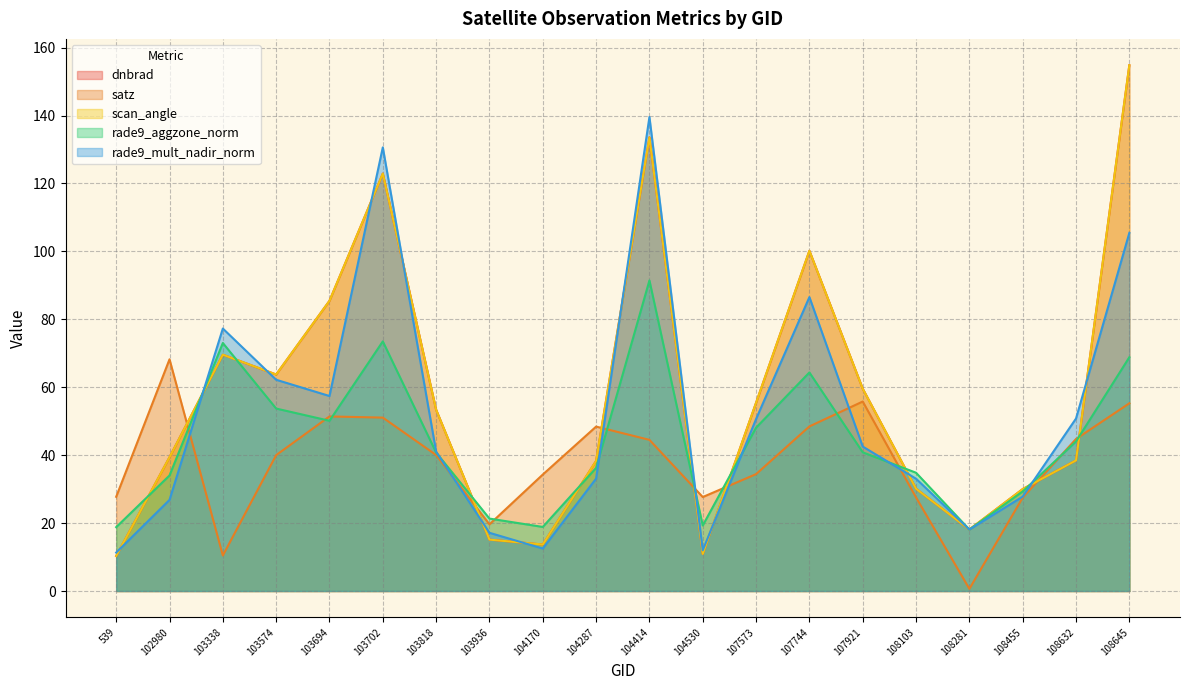

Which series ends up on top after the final intersection of rade9_mult_nadir_norm and scan_angle?

scan_angle